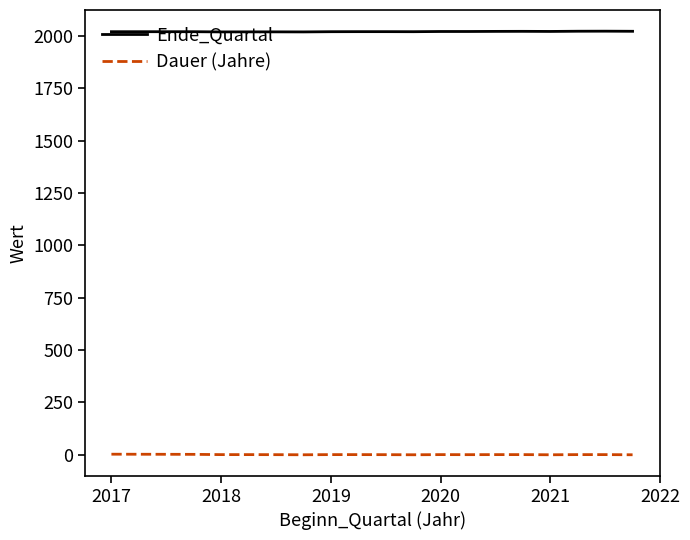

True or false: Dauer (Jahre) and Ende_Quartal cross at least once.

False